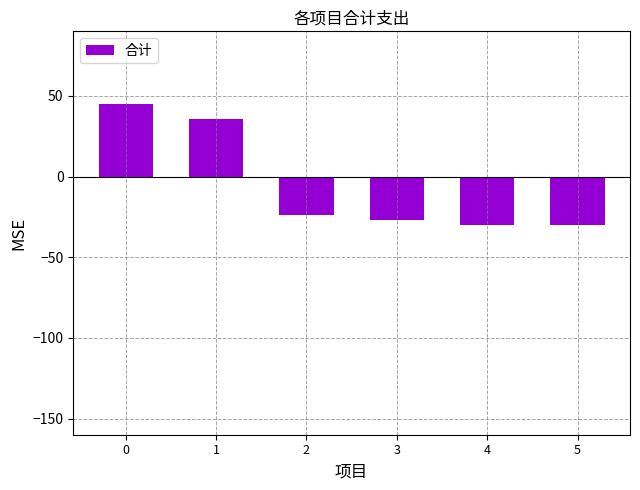

What is the value of the 2nd bar from the left?

35.5